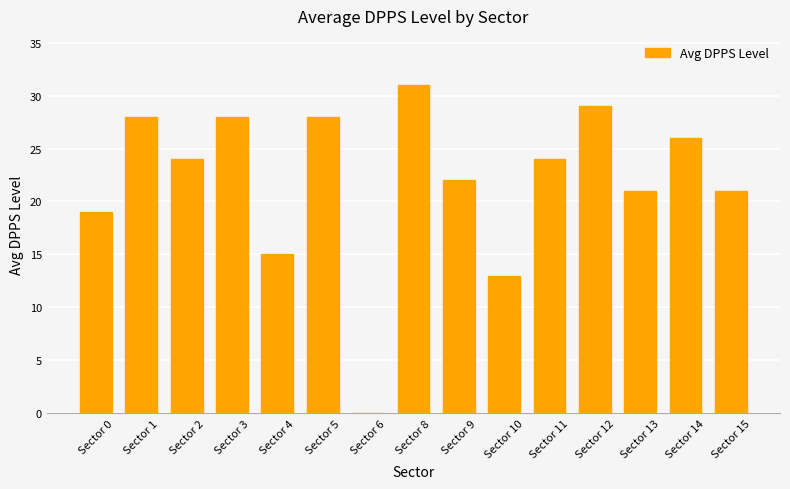

The chart shows a value of 15 at Sector 4. True or false?

True